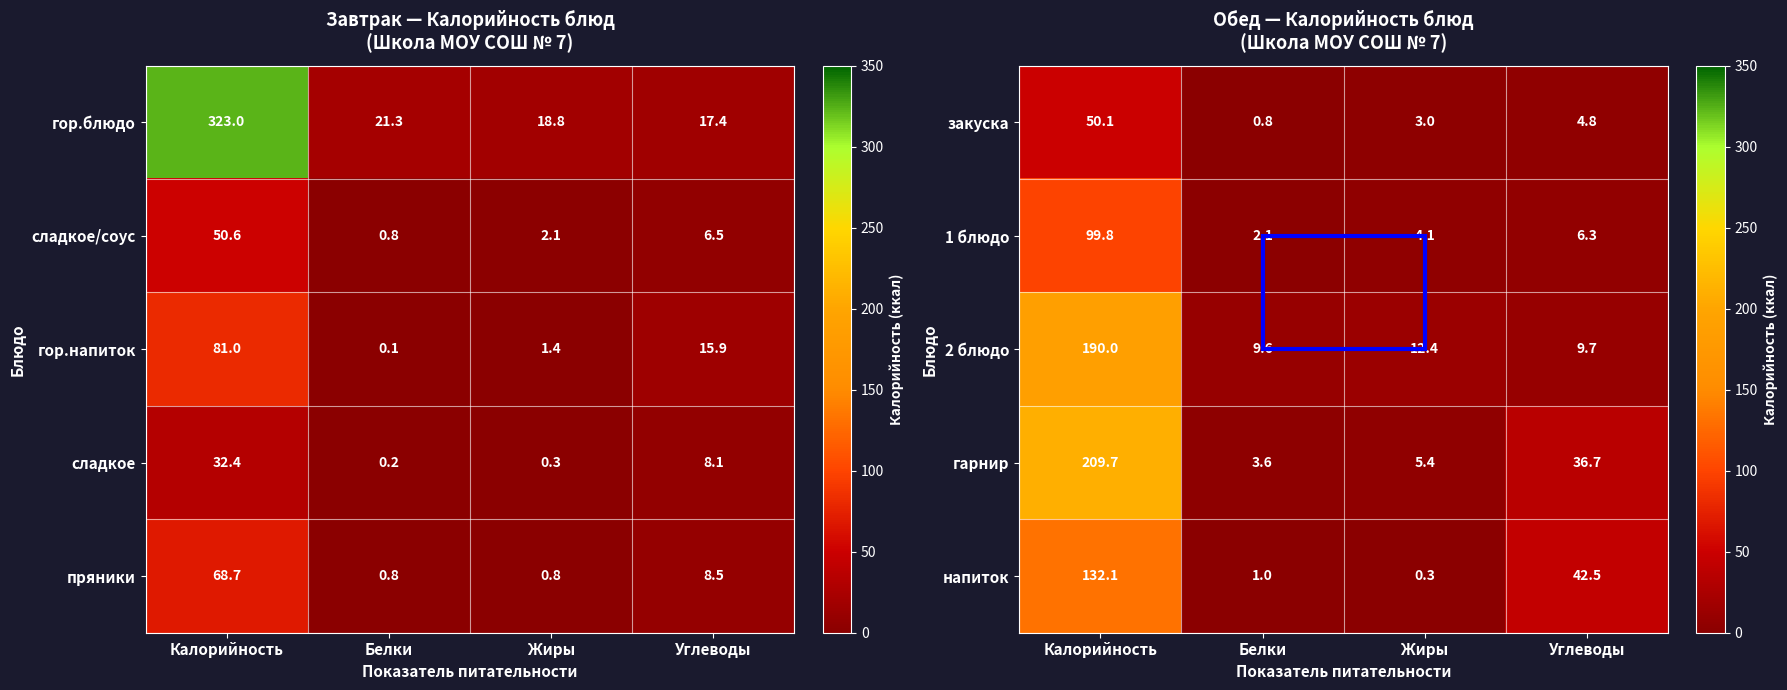

What is the lowest value of the гарнир series?

3.6